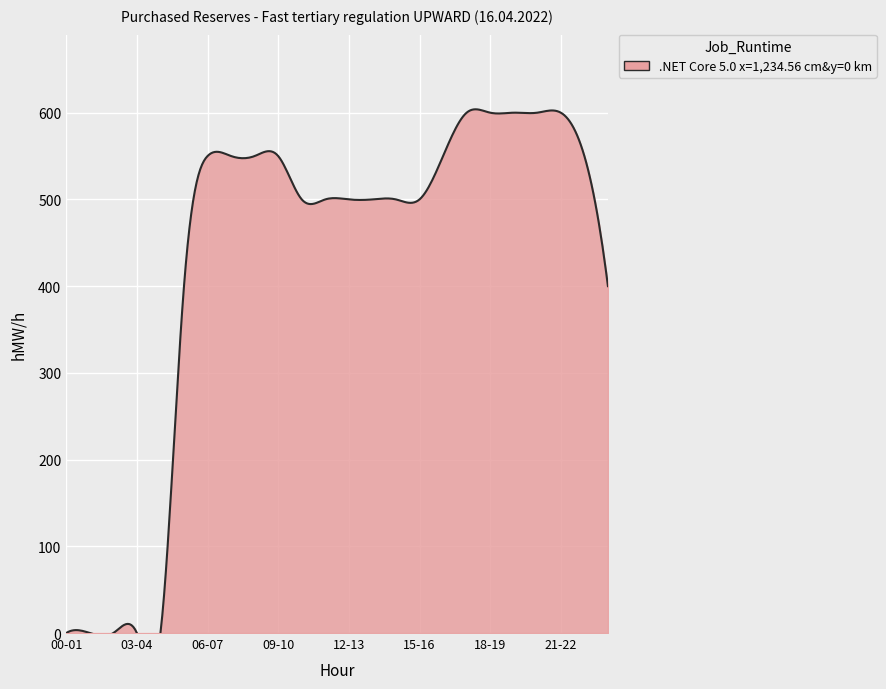

Count the number of values greater than 500.

11